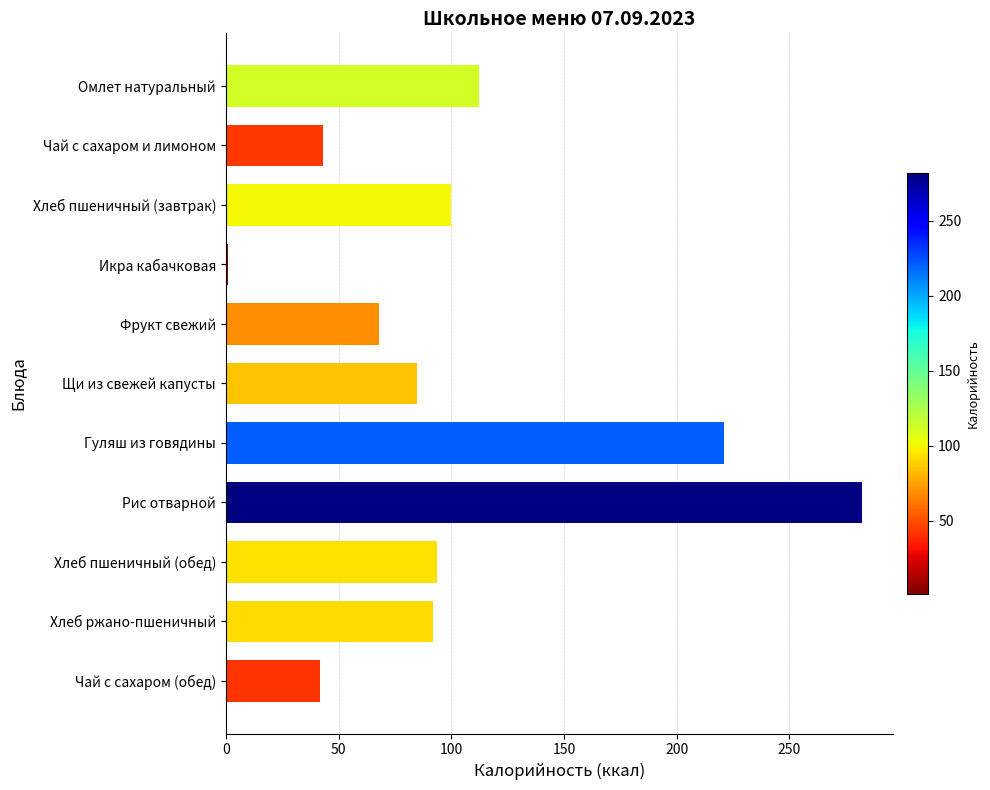

What is the label of the 10th bar from the bottom?

Чай с сахаром и лимоном